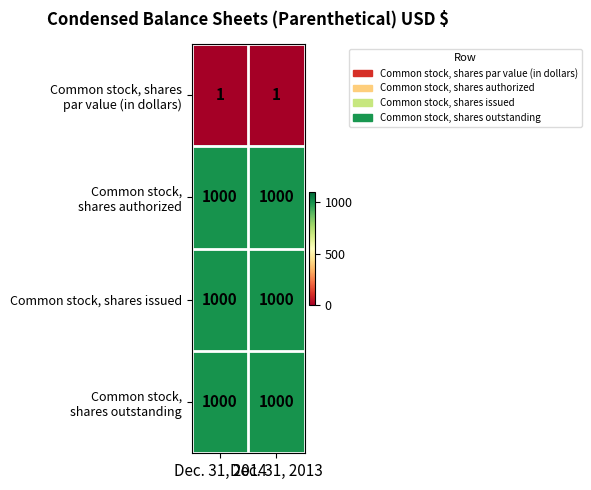

How many series are shown in this chart?

4